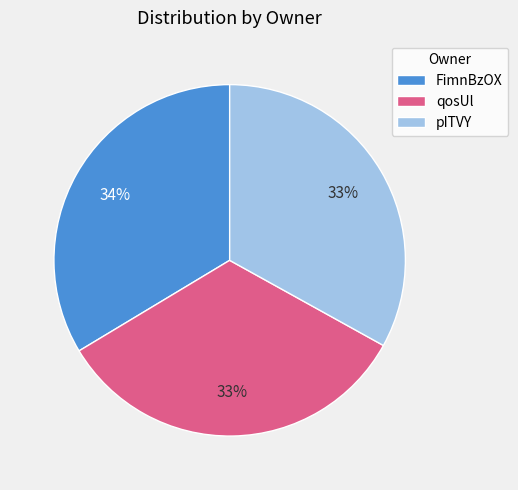

Is qosUl the majority of the pie?

No